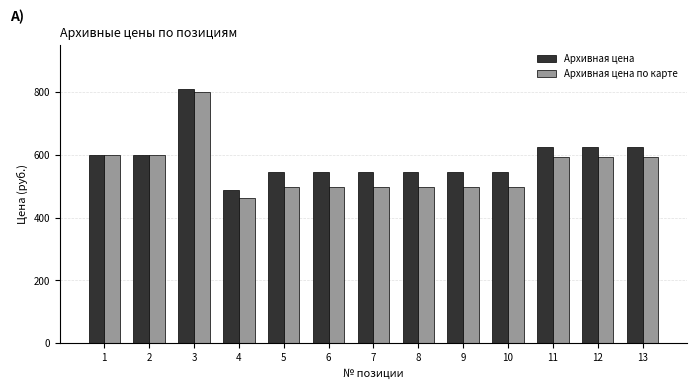

How many bars are there in total?

26